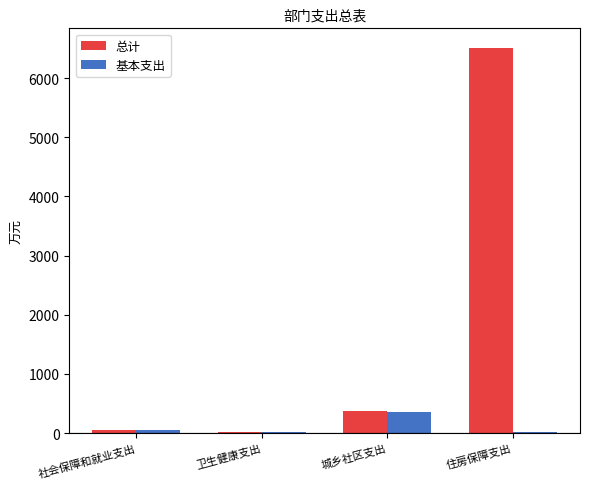

Rank the series by their average value, from highest to lowest.

总计, 基本支出